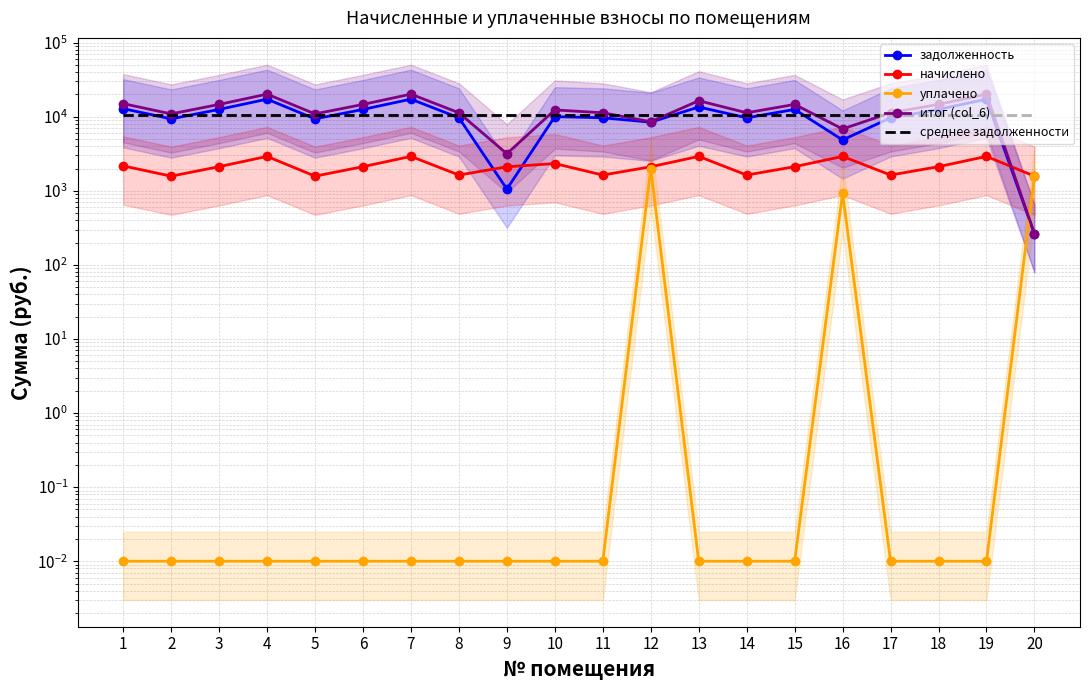

How many lines are shown in the chart?

5